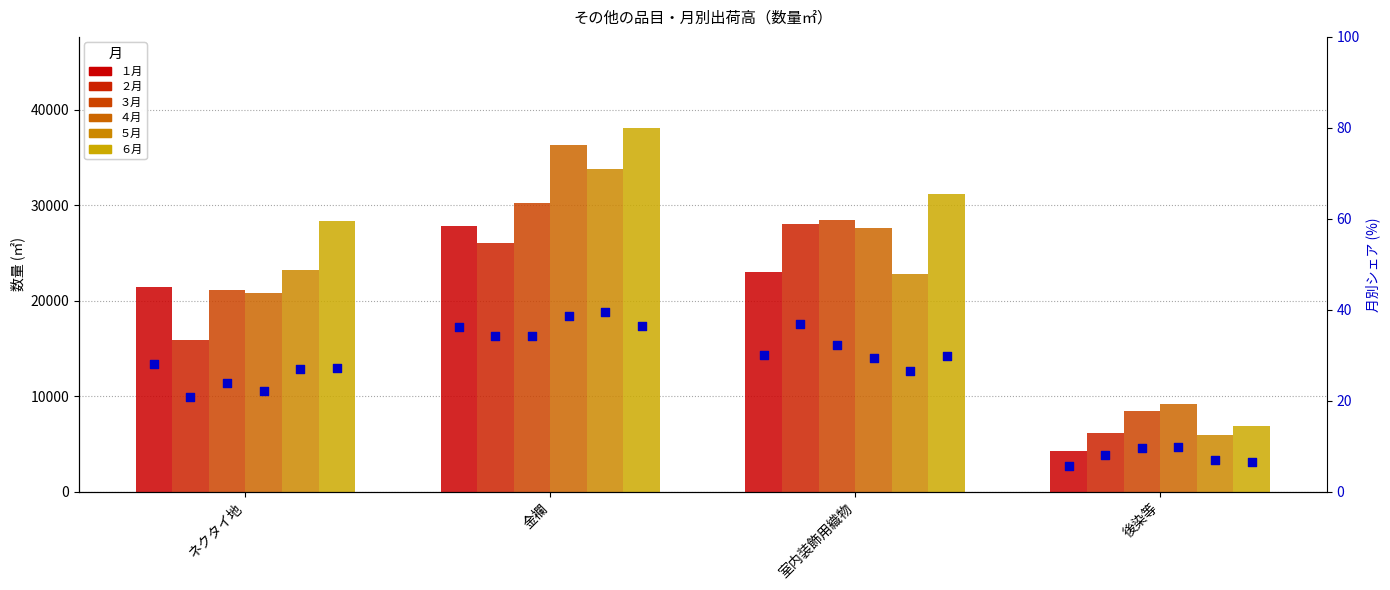

Which series reaches the minimum Y coordinate?

１月